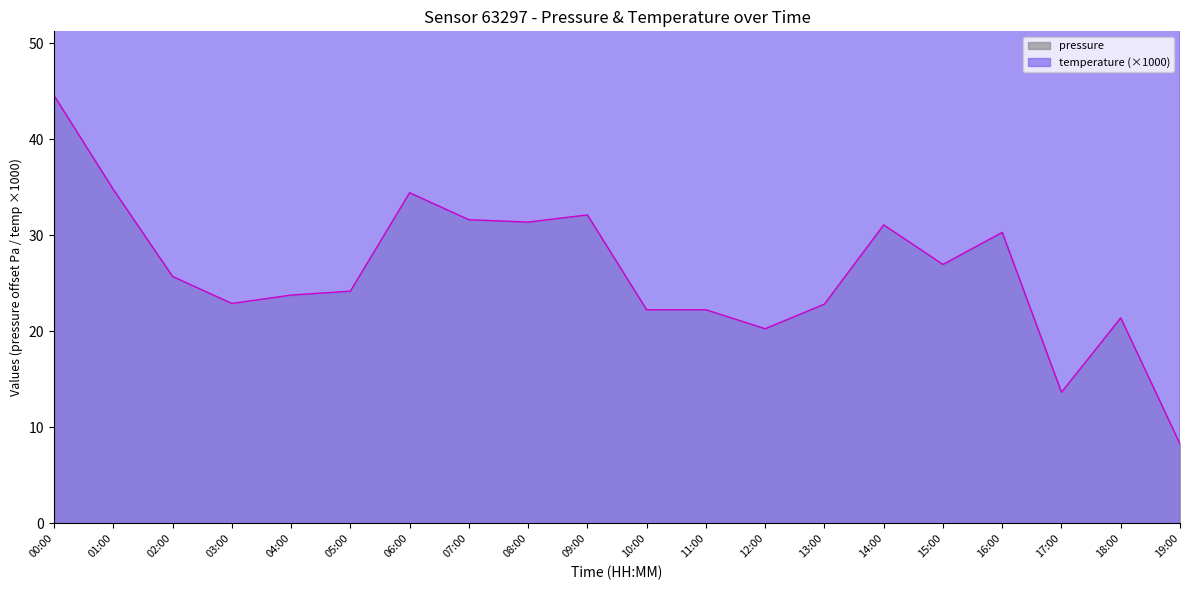

Which has a higher value, 01:00 or 10:00?

01:00